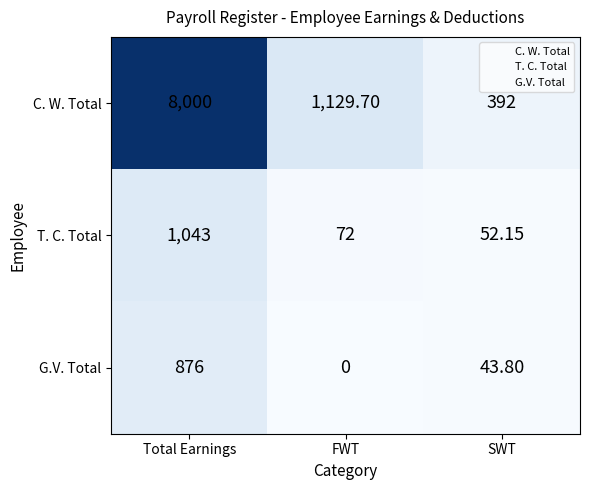

Which series has the largest range (max minus min)?

C. W. Total